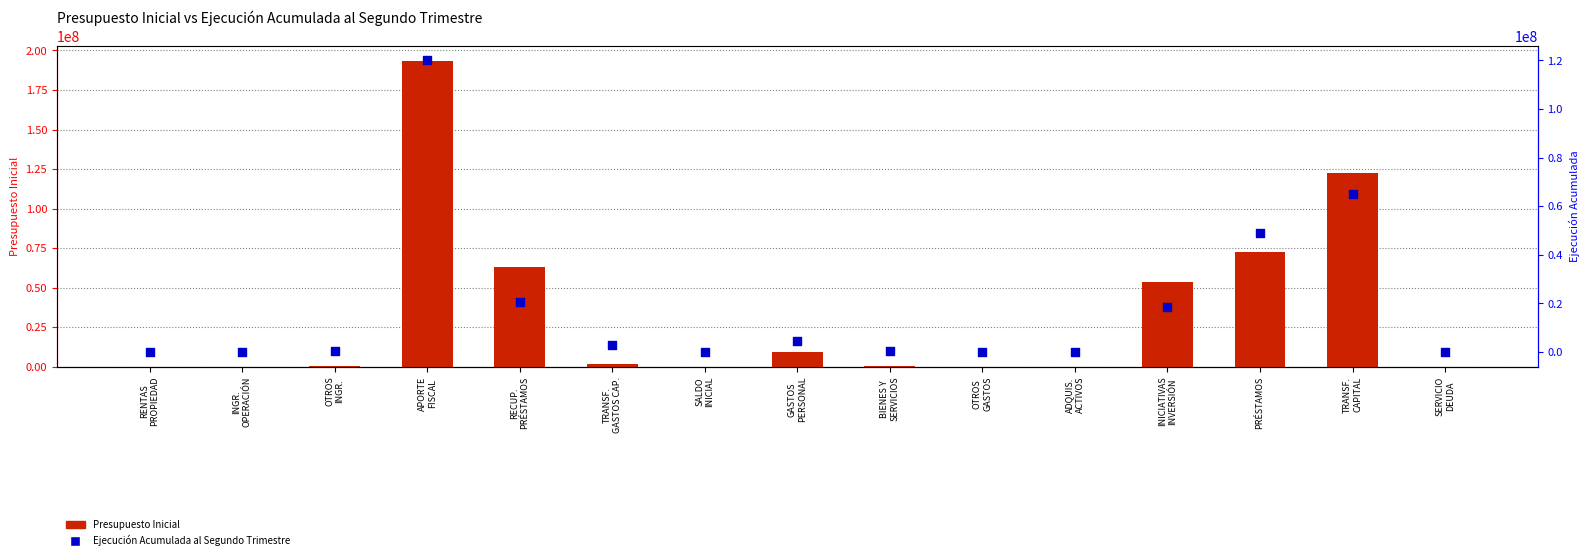

What is the total value across all series at INGR.
OPERACIÓN?

103580